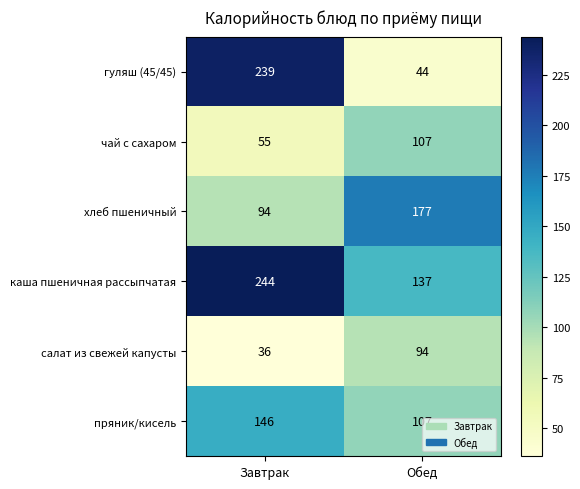

List the labels in order of гуляш (45/45) value, smallest first.

Обед, Завтрак